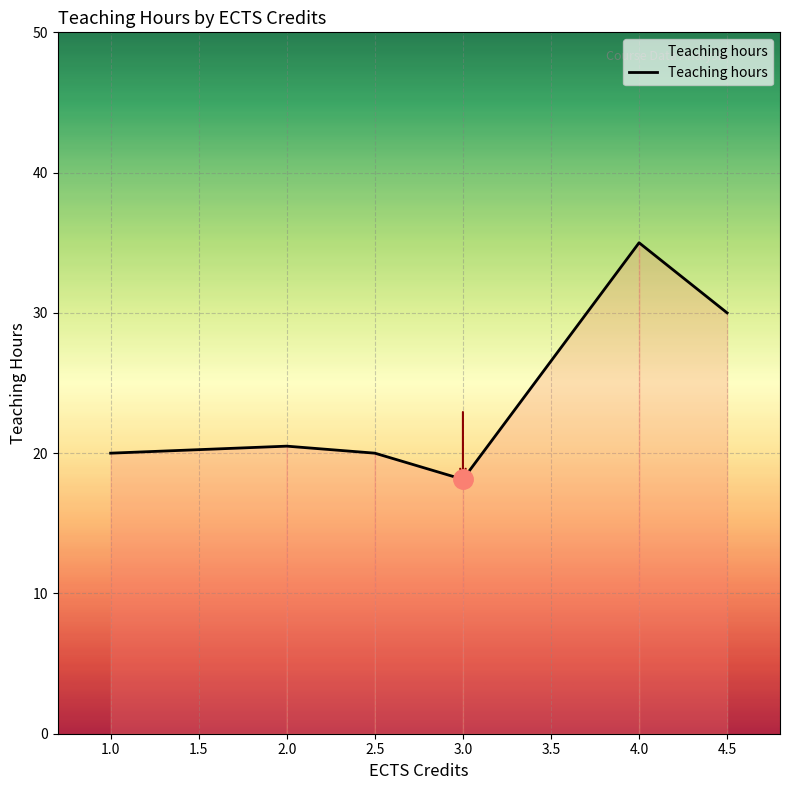

What is the average value?

23.9